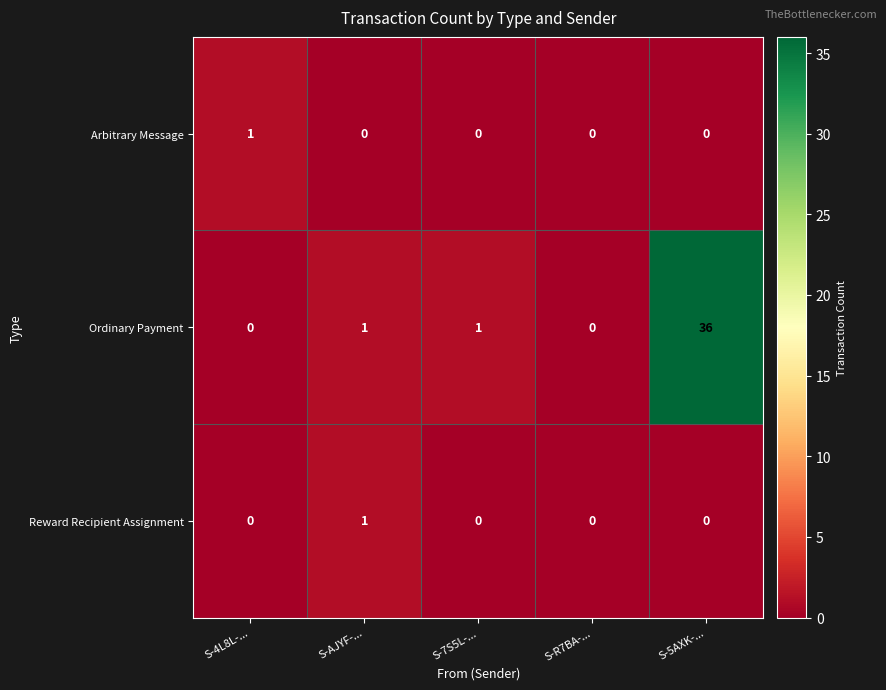

Reading left to right, list all the values displayed in this chart.

Arbitrary Message: 1	0	0	0	0
Ordinary Payment: 0	1	1	0	36
Reward Recipient Assignment: 0	1	0	0	0